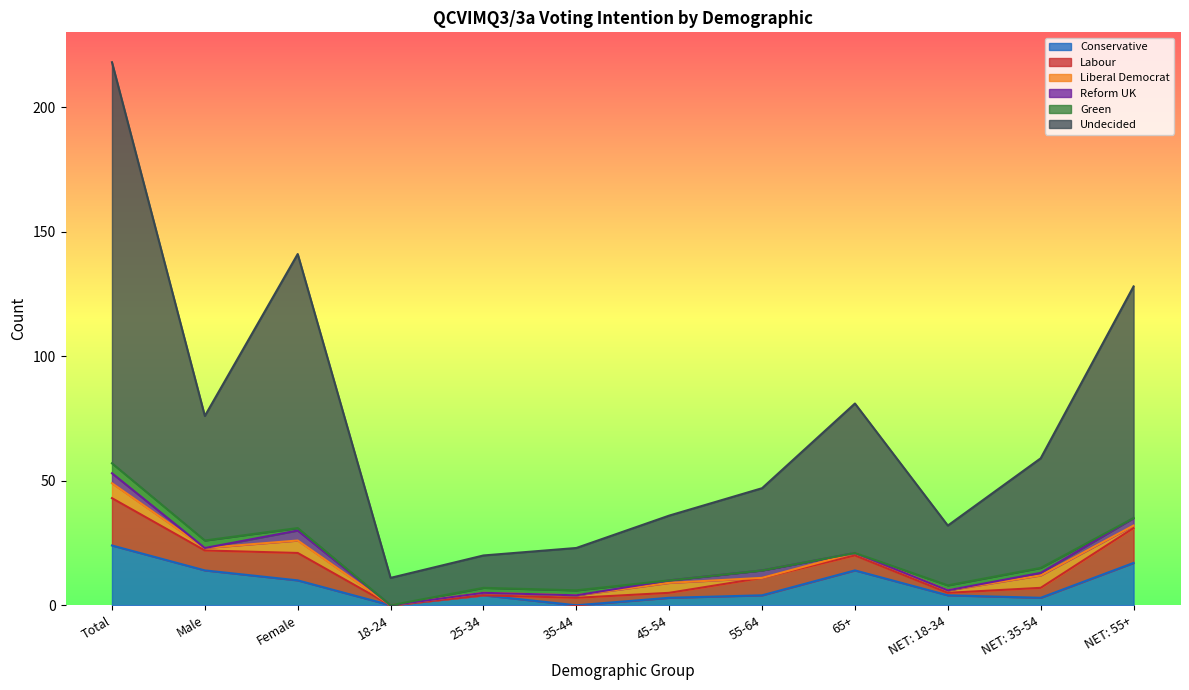

What is the label of the 11th point from the right?

Male